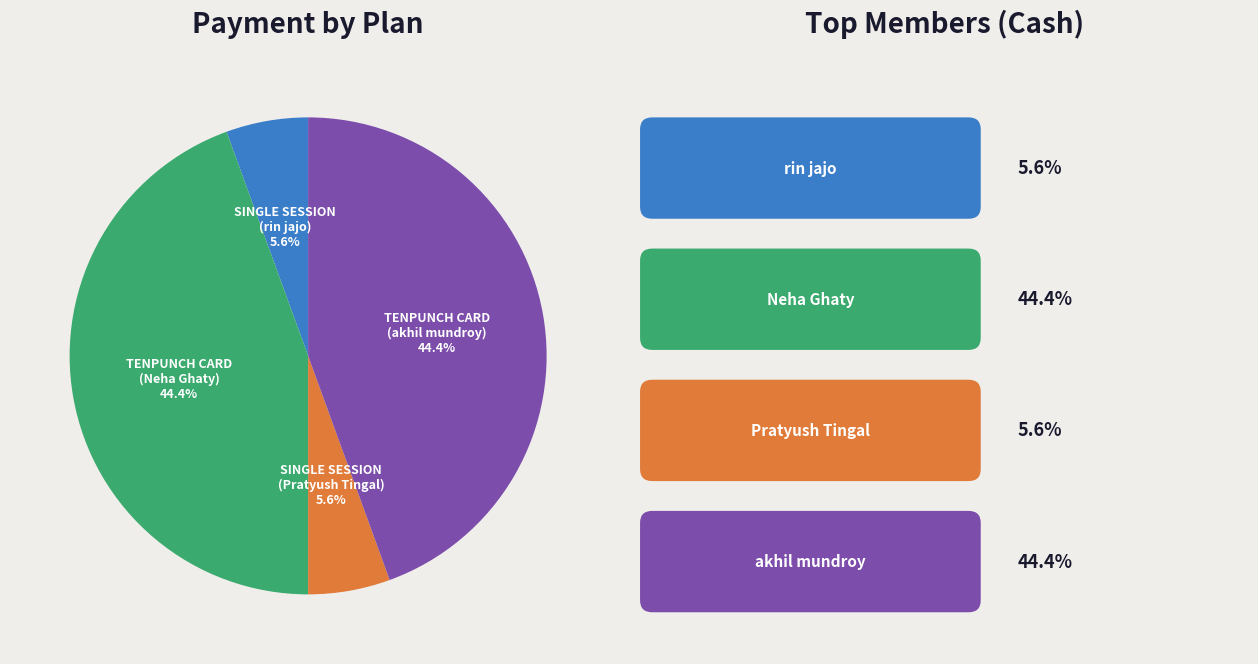

Which has a higher value, TENPUNCH CARD (Neha Ghaty) or SINGLE SESSION (Pratyush Tingal)?

TENPUNCH CARD (Neha Ghaty)